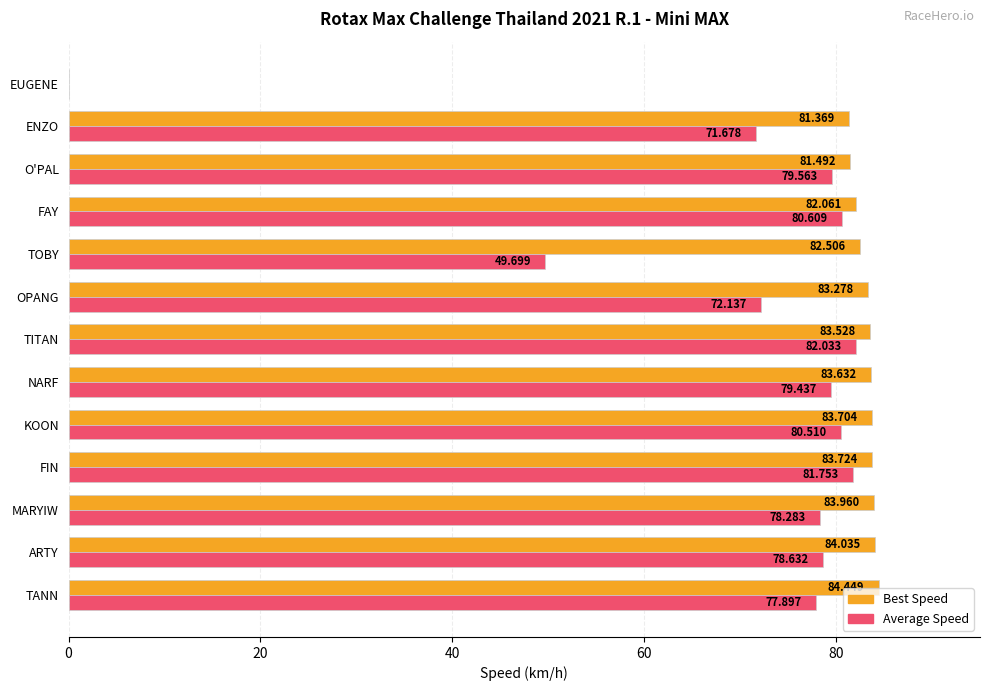

How many data points does each series have?

13